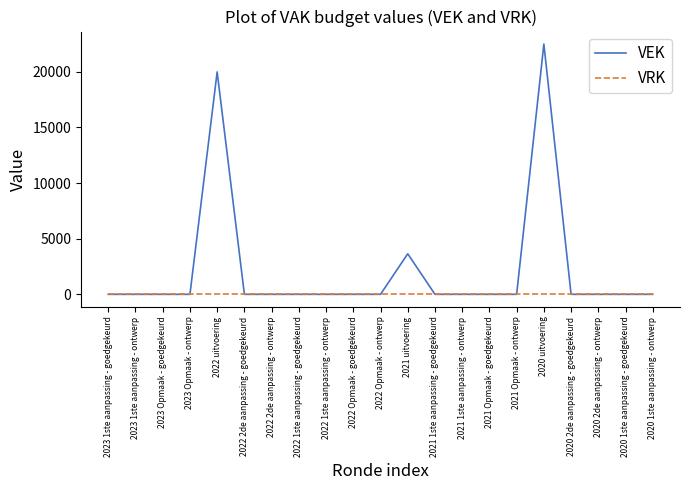

Rank the series by their average value, from lowest to highest.

VRK, VEK